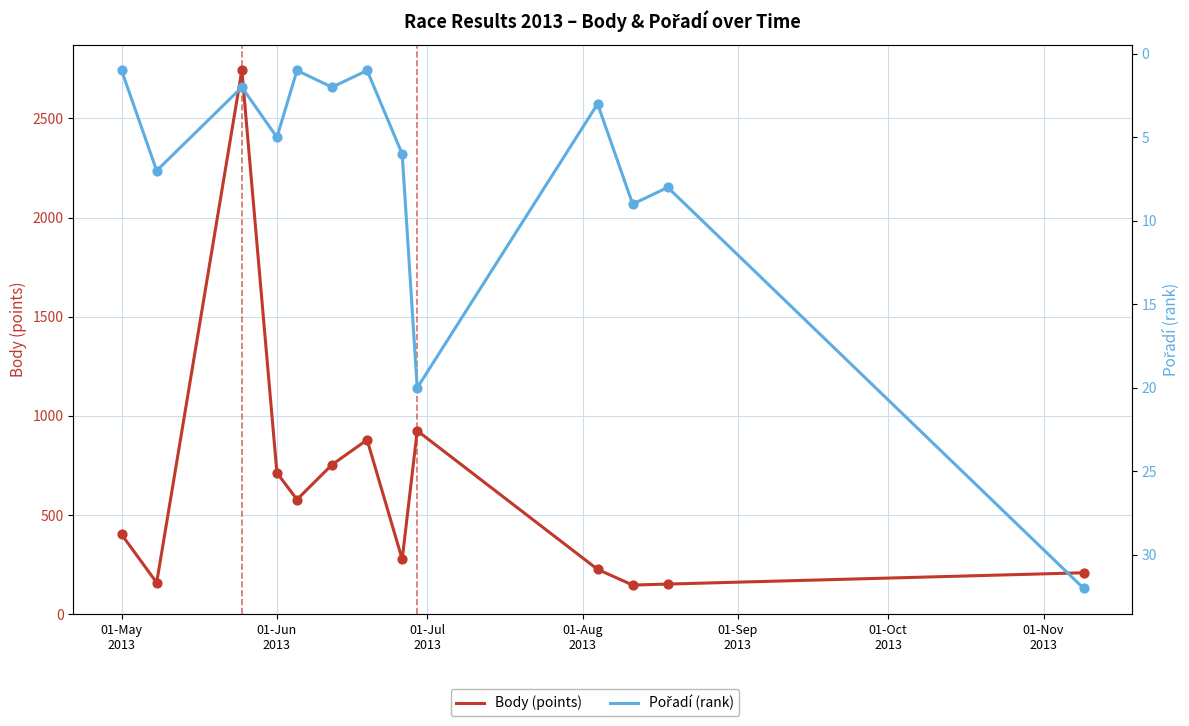

Which series has the largest total across all categories?

Body (points)